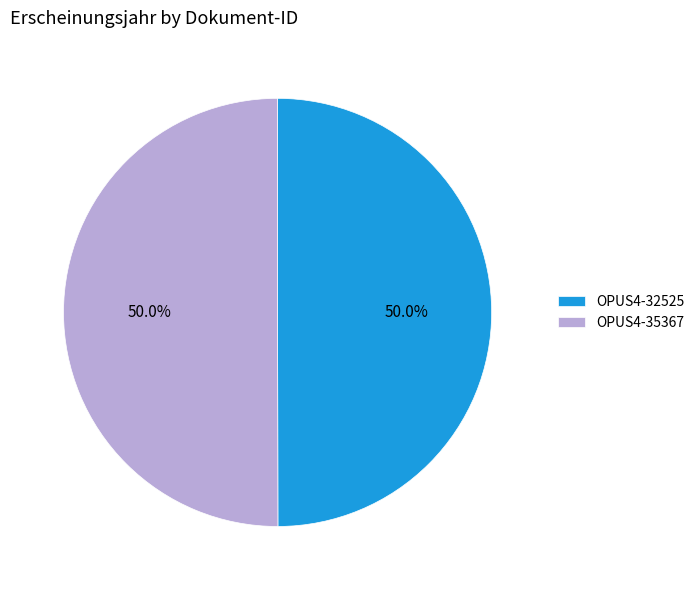

True or false: OPUS4-32525 accounts for 37% of the total.

False